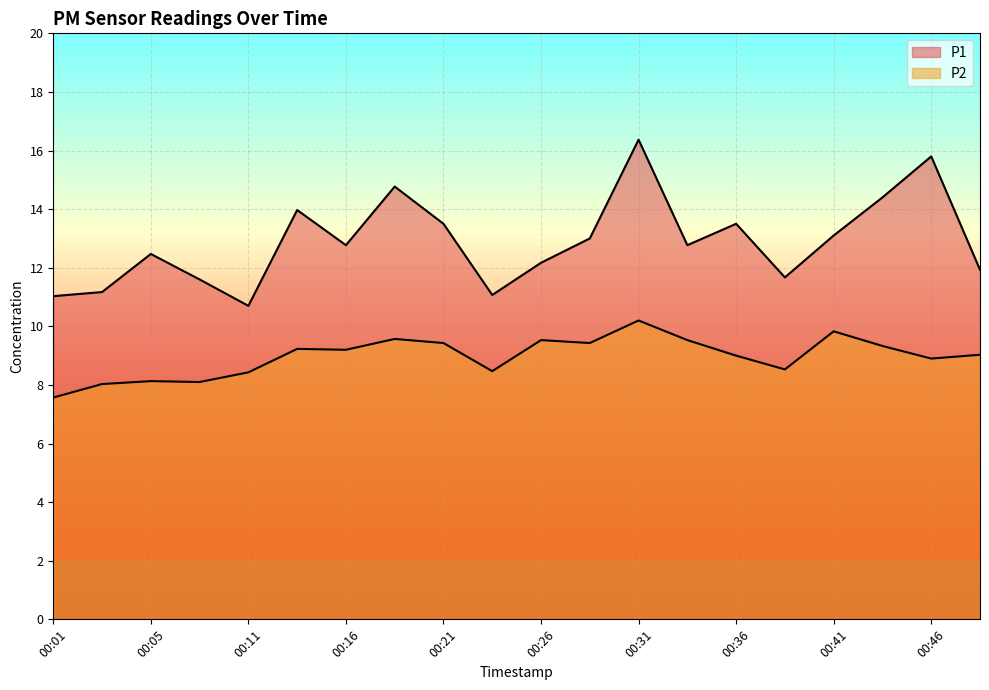

What is the value of the P2 point at the 4th from the left?

8.1